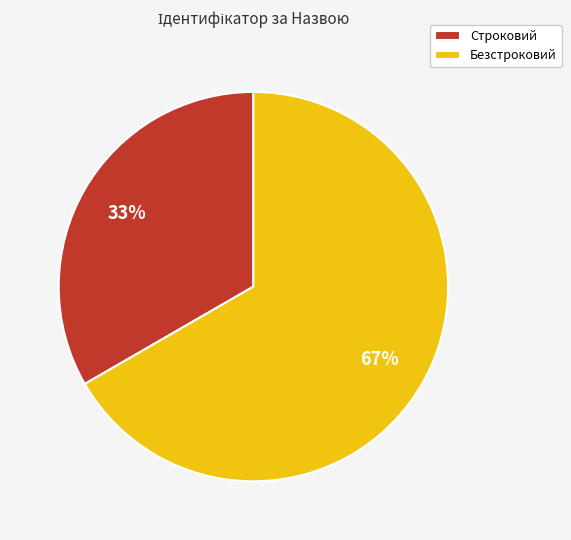

True or false: Строковий accounts for 27% of the total.

False